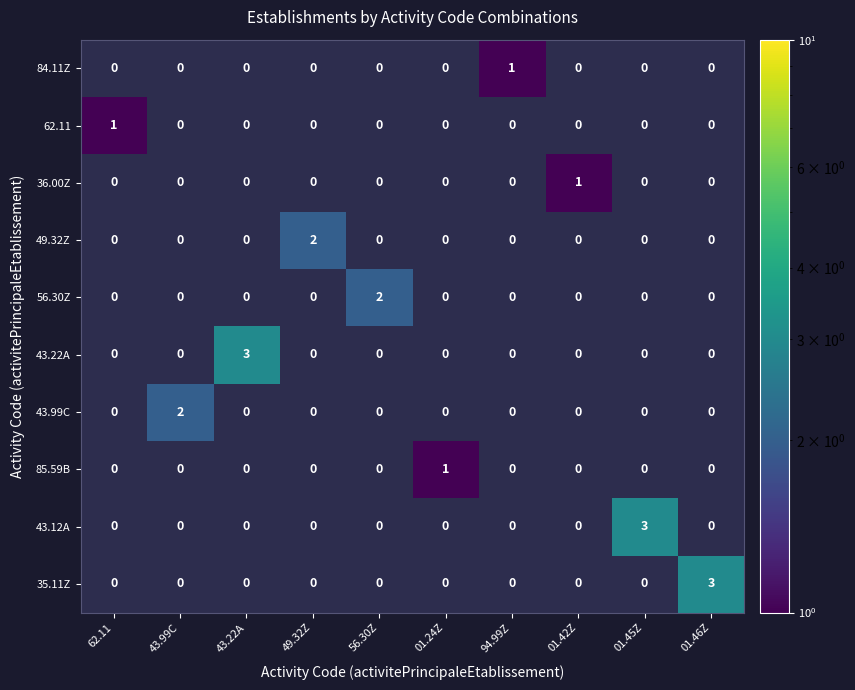

Rank the series at 62.11 from lowest to highest value.

84.11Z, 36.00Z, 49.32Z, 56.30Z, 43.22A, 43.99C, 85.59B, 43.12A, 35.11Z, 62.11